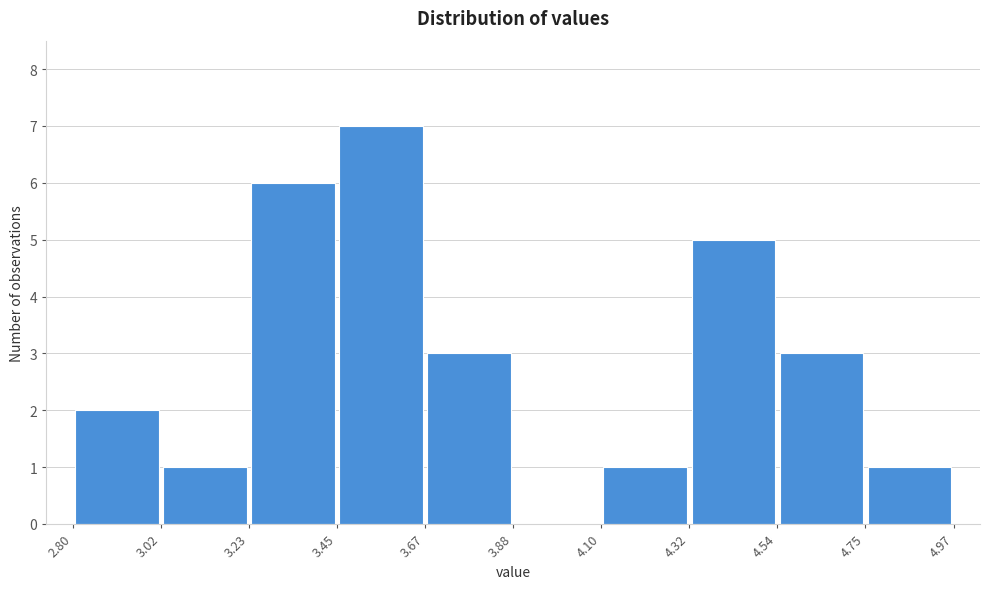

Reading left to right, list every bar in this chart as the range it spans on the x-axis followed by its height. The values are not printed on the chart, so give them approximately, as read against the axis.

2.80 to 3.02: 2
3.02 to 3.23: 1
3.23 to 3.45: 6
3.45 to 3.67: 7
3.67 to 3.88: 3
3.88 to 4.10: 0
4.10 to 4.32: 1
4.32 to 4.54: 5
4.54 to 4.75: 3
4.75 to 4.97: 1